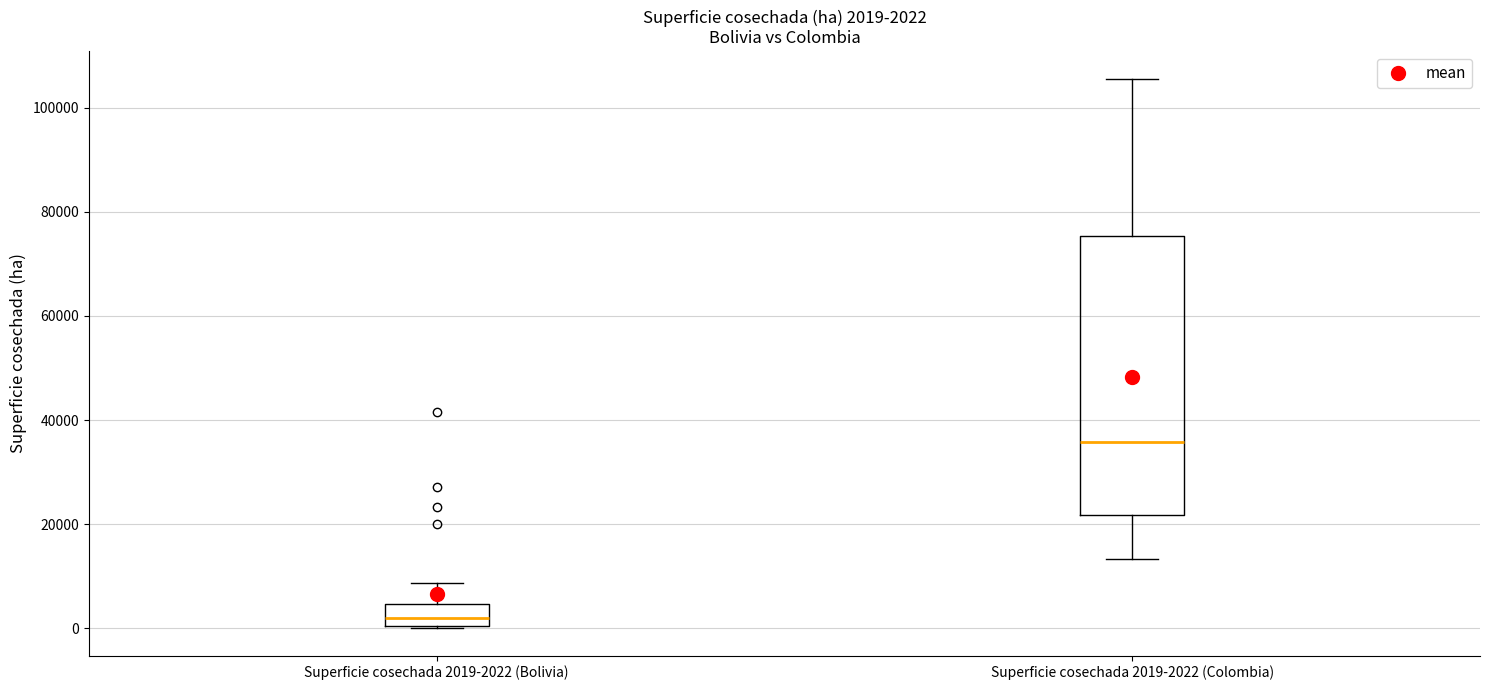

Which box has the highest median line?

Superficie cosechada 2019-2022 (Colombia)